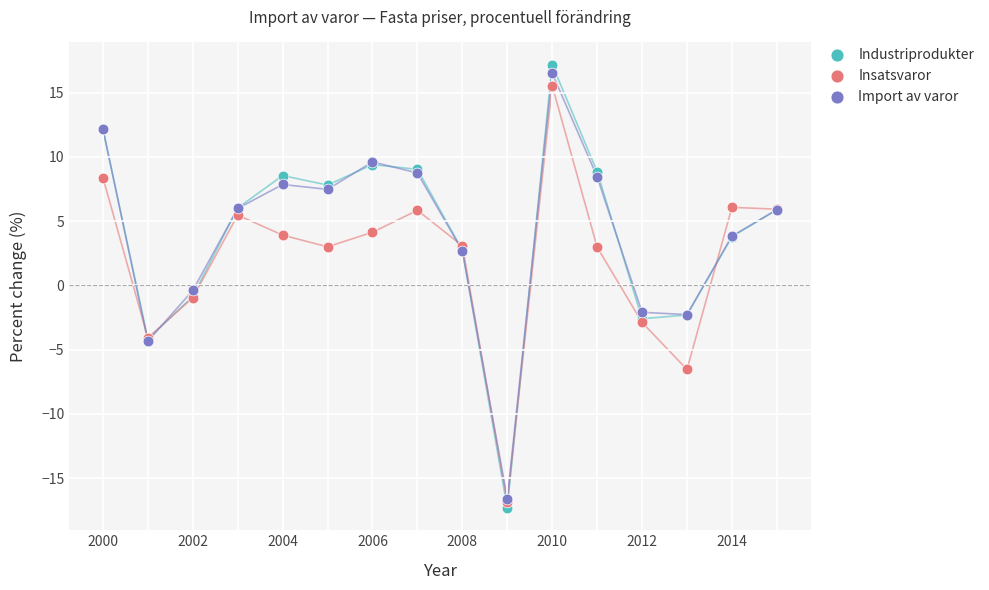

In the Industriprodukter series, what Y value is closest to 0?

-0.9